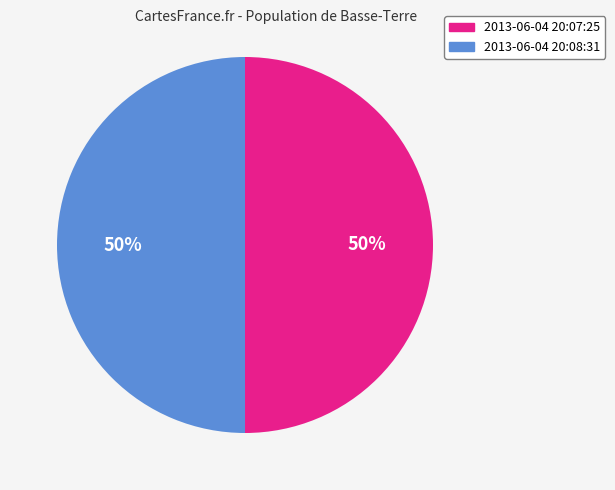

To the nearest percent, what is the average slice percentage?

50%